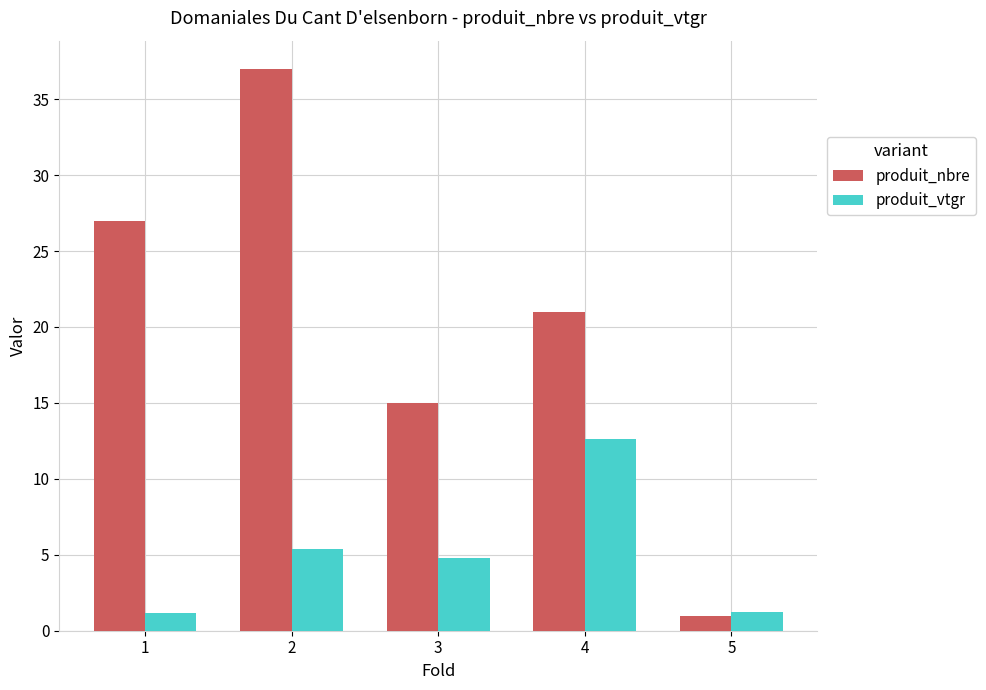

What is the sum of the produit_vtgr values at 2 and 1?

6.5